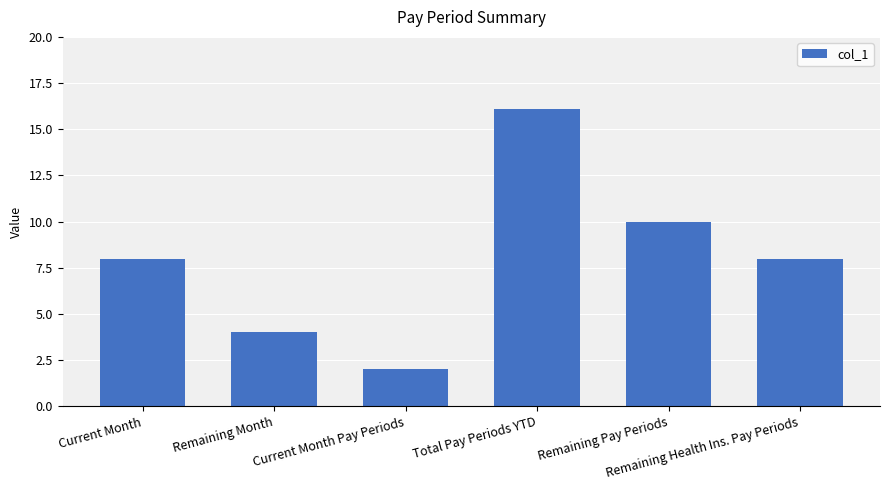

What position from the right is Remaining Health Ins. Pay Periods?

1